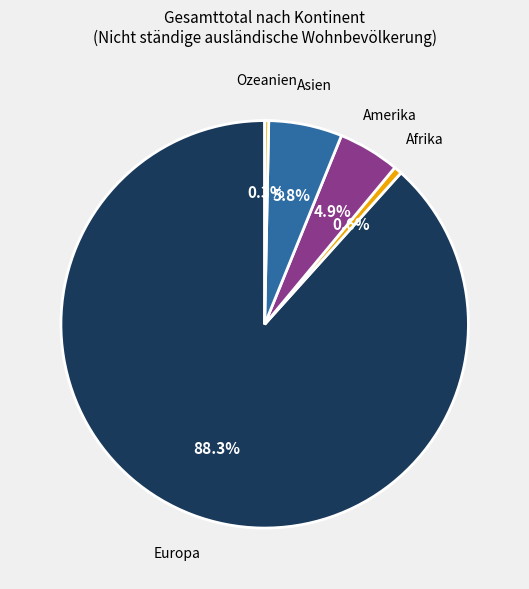

Does any single category account for the majority?

Yes